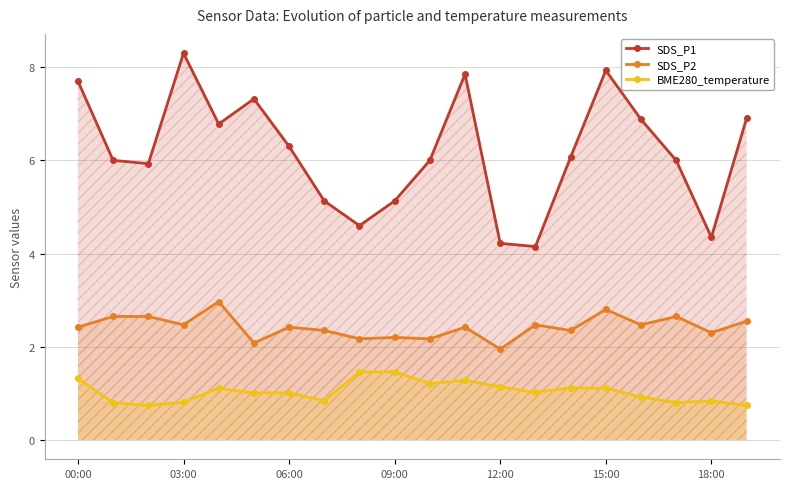

Which category has the lowest value in the SDS_P1 series?

13